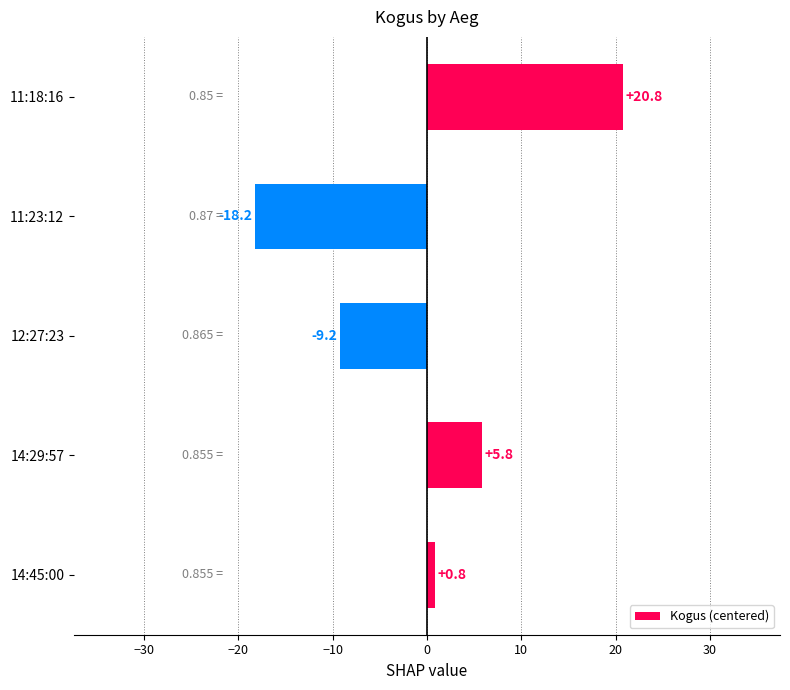

Rank the categories by value from highest to lowest.

11:18:16, 14:29:57, 14:45:00, 12:27:23, 11:23:12